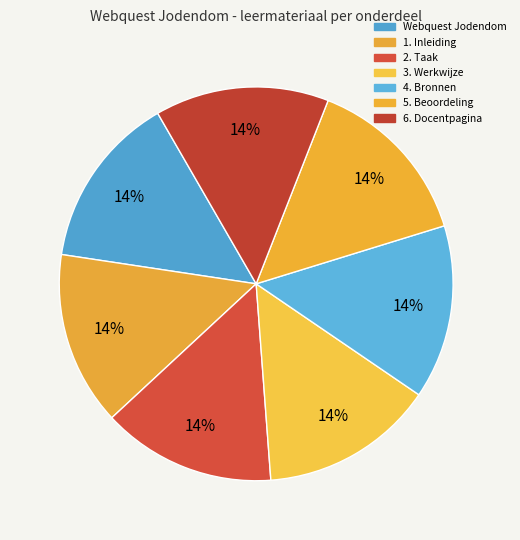

How many segments does this pie chart have?

7